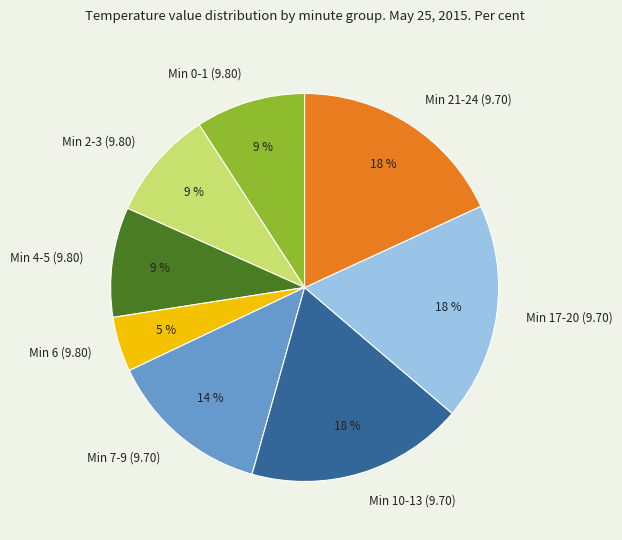

What percentage is the Min 17-20 (9.70) slice, to the nearest percent?

18%